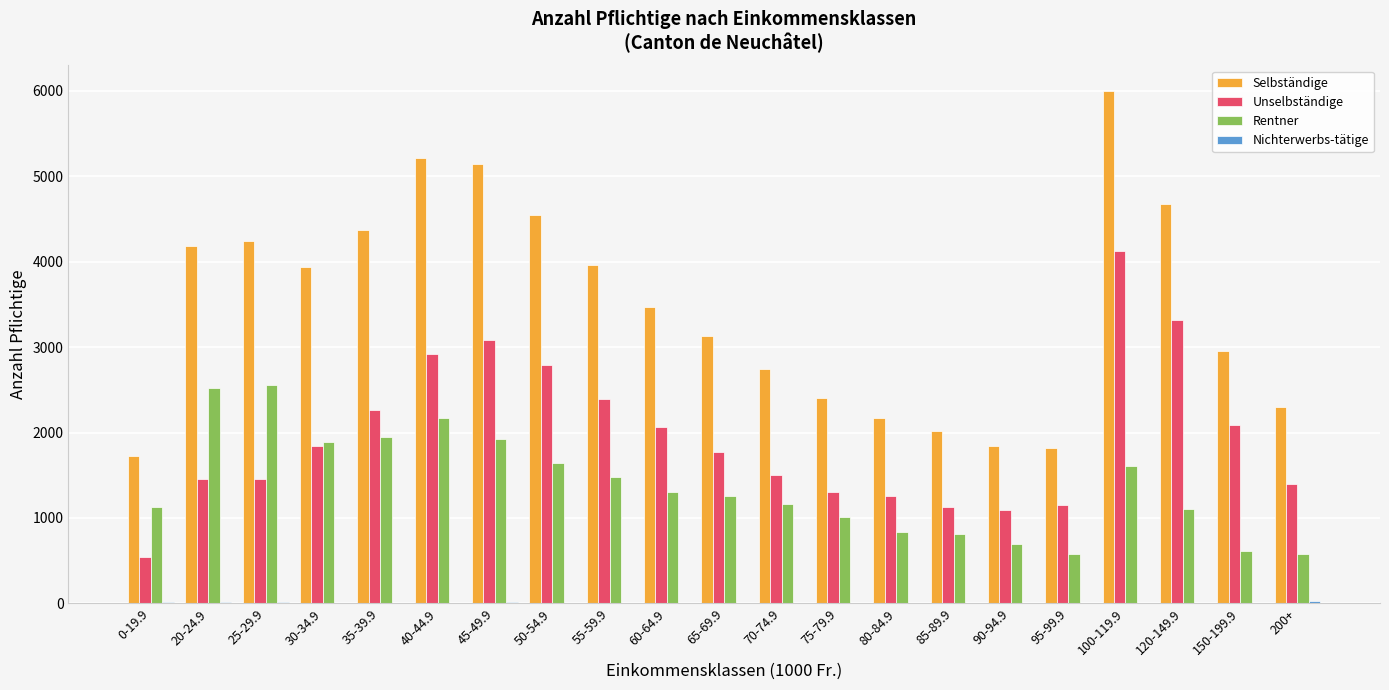

At which category is the sum across all series the highest?

100-119.9